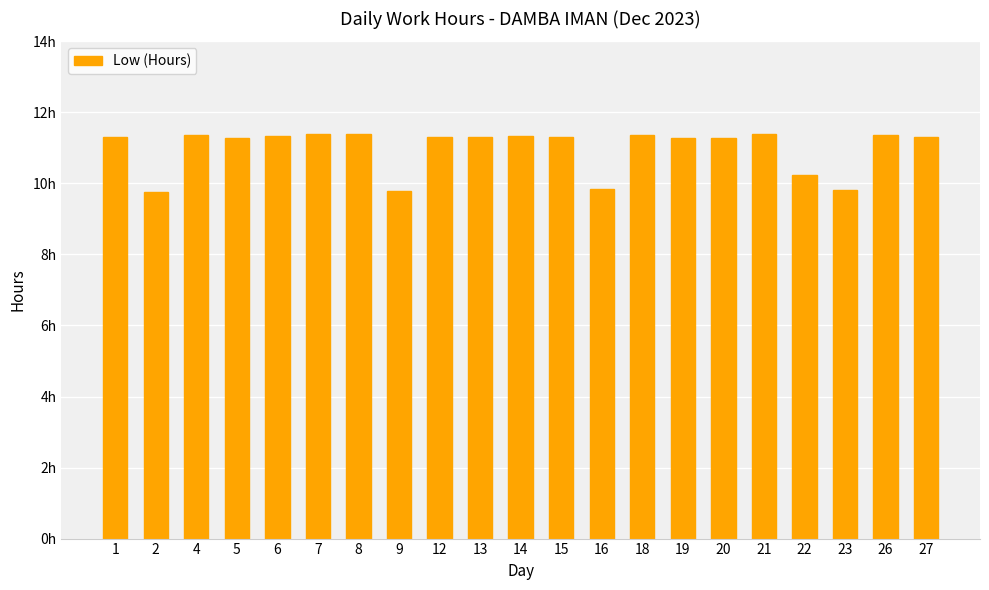

True or false: the data shows 14.0 at 23.

False